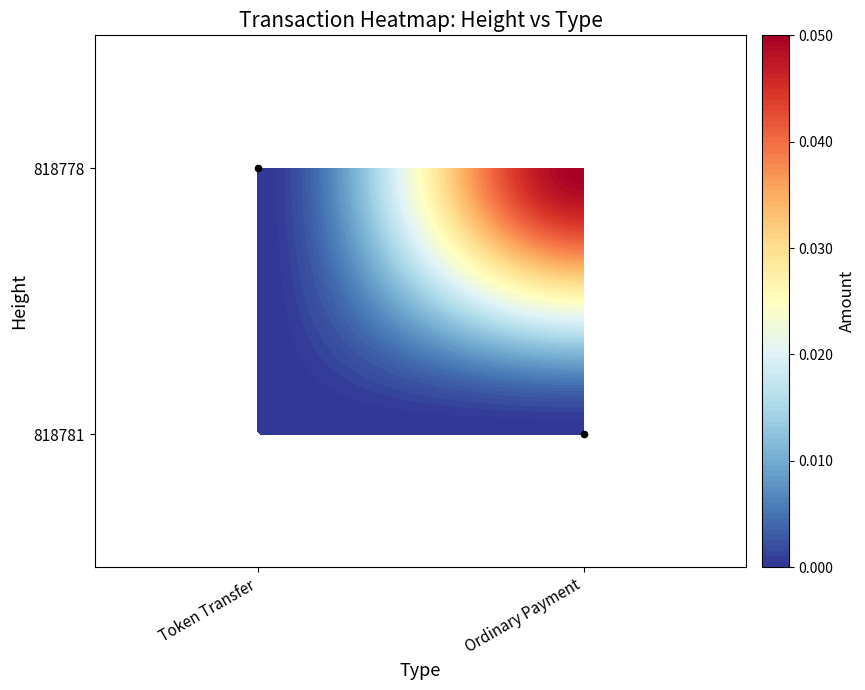

Is it true that the value at Token Transfer is 1?

False